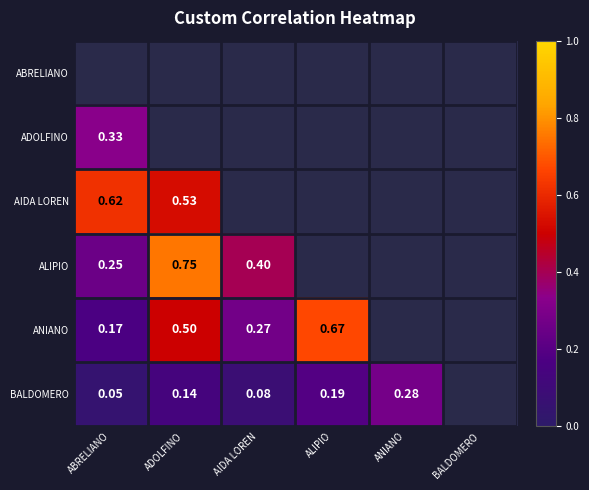

True or false: ANIANO has a value of 0.2 at ALIPIO.

False